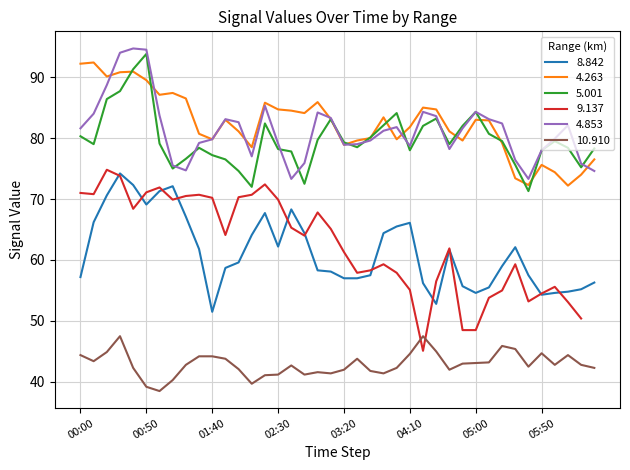

What is the value of the 5.001 point at the 22nd from the left?

78.5